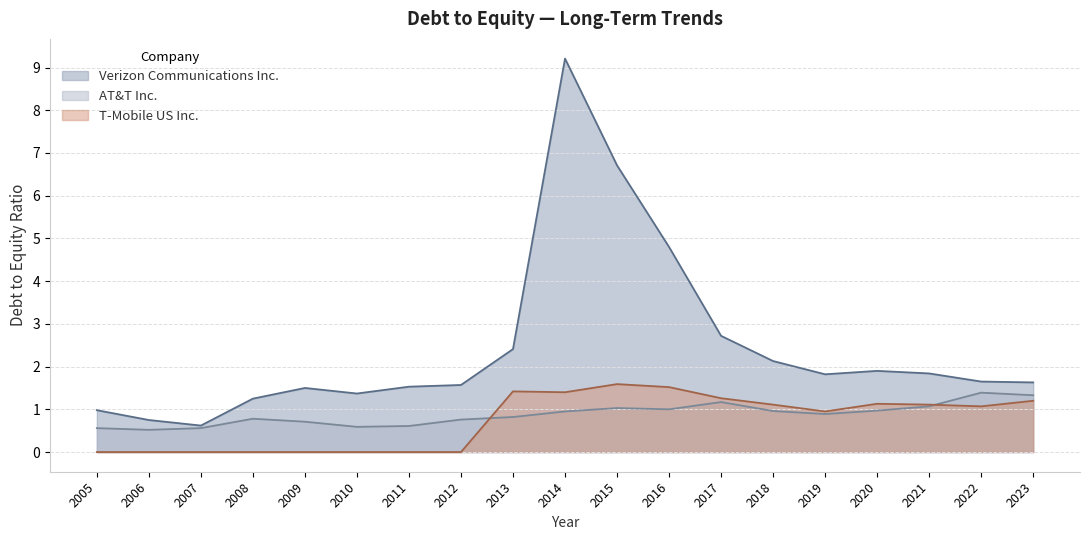

Reading left to right, list all the values displayed in this chart.

Verizon Communications Inc.: 1.0	0.8	0.6	1.2	1.5	1.4	1.5	1.6	2.4	9.2	6.7	4.8	2.7	2.1	1.8	1.9	1.8	1.6	1.6
AT&T Inc.: 0.6	0.5	0.6	0.8	0.7	0.6	0.6	0.8	0.8	0.9	1.0	1.0	1.2	1.0	0.9	1.0	1.1	1.4	1.3
T-Mobile US Inc.: 0.0	0.0	0.0	0.0	0.0	0.0	0.0	0.0	1.4	1.4	1.6	1.5	1.3	1.1	0.9	1.1	1.1	1.1	1.2